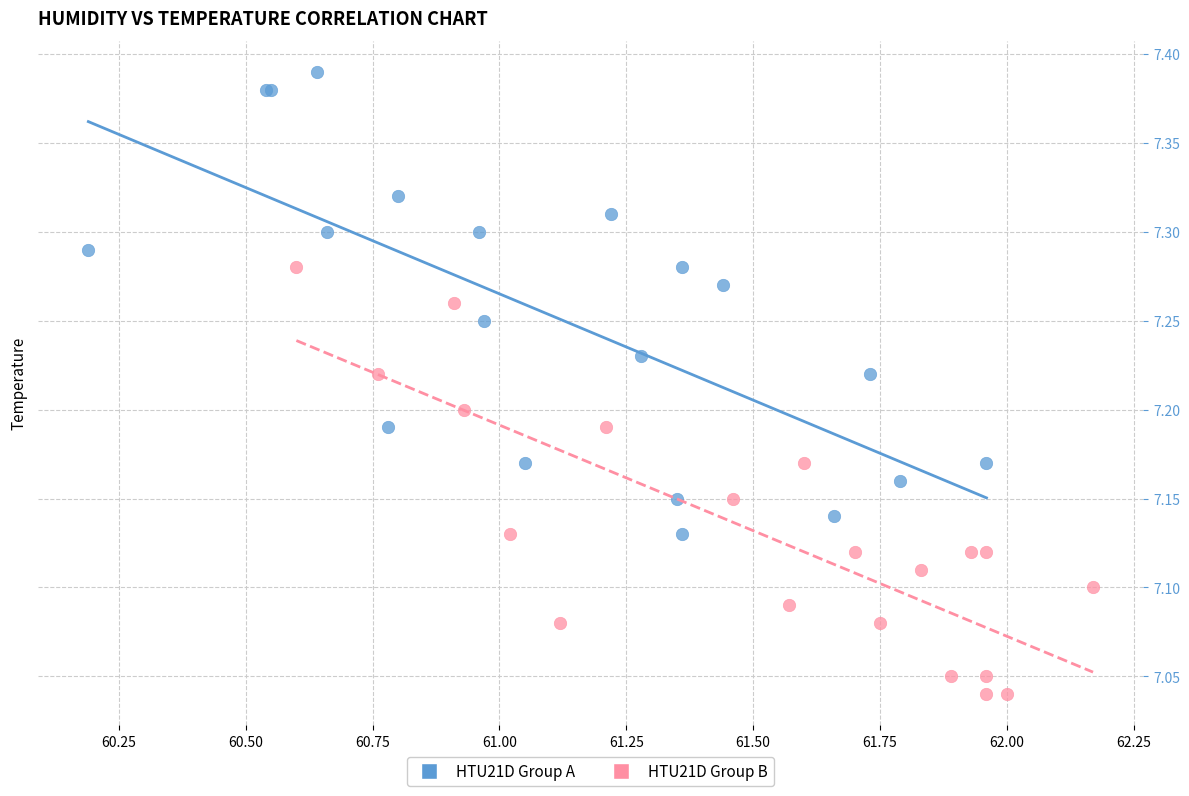

Which series reaches the minimum Y coordinate?

HTU21D Group B